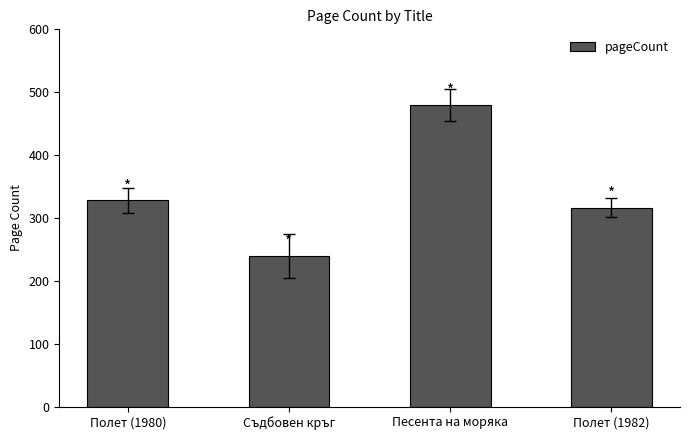

Reading right to left, list all the values displayed in this chart.

316	480	240	328